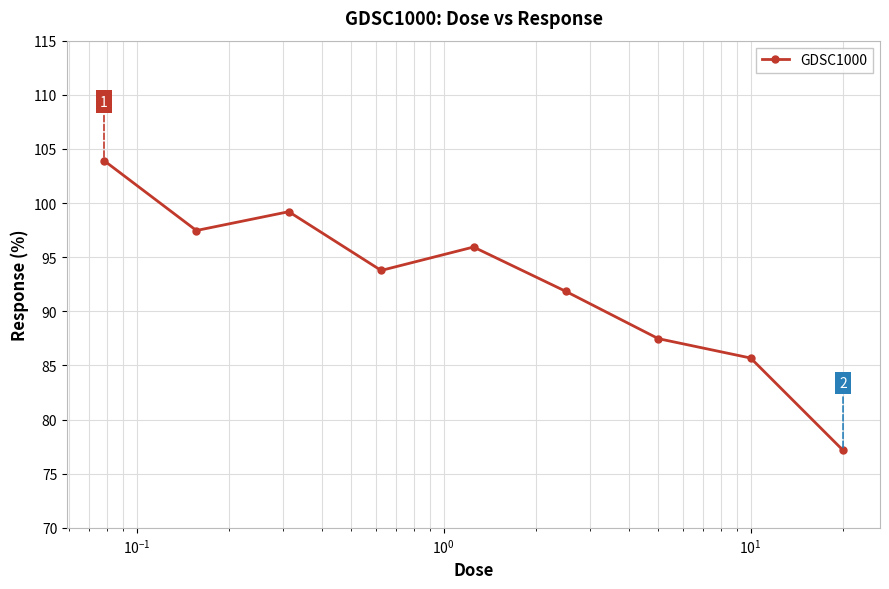

What is the greatest value displayed?

103.9